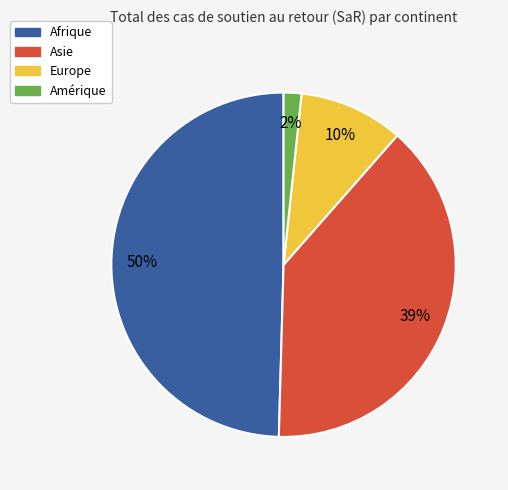

What is the smallest slice in the pie chart?

Amérique